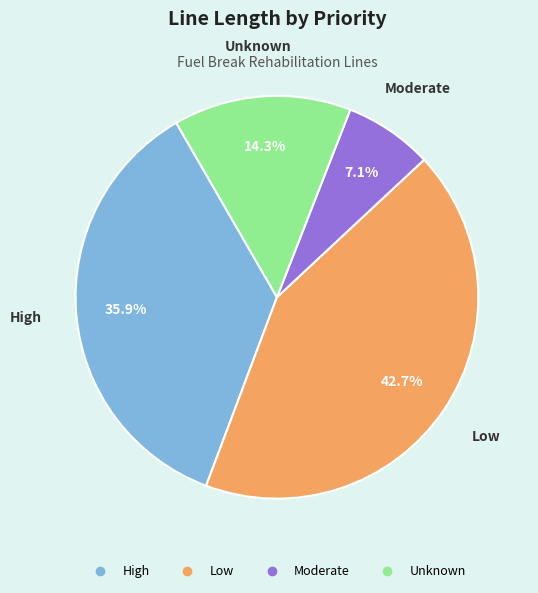

How many slices are in this pie chart?

4